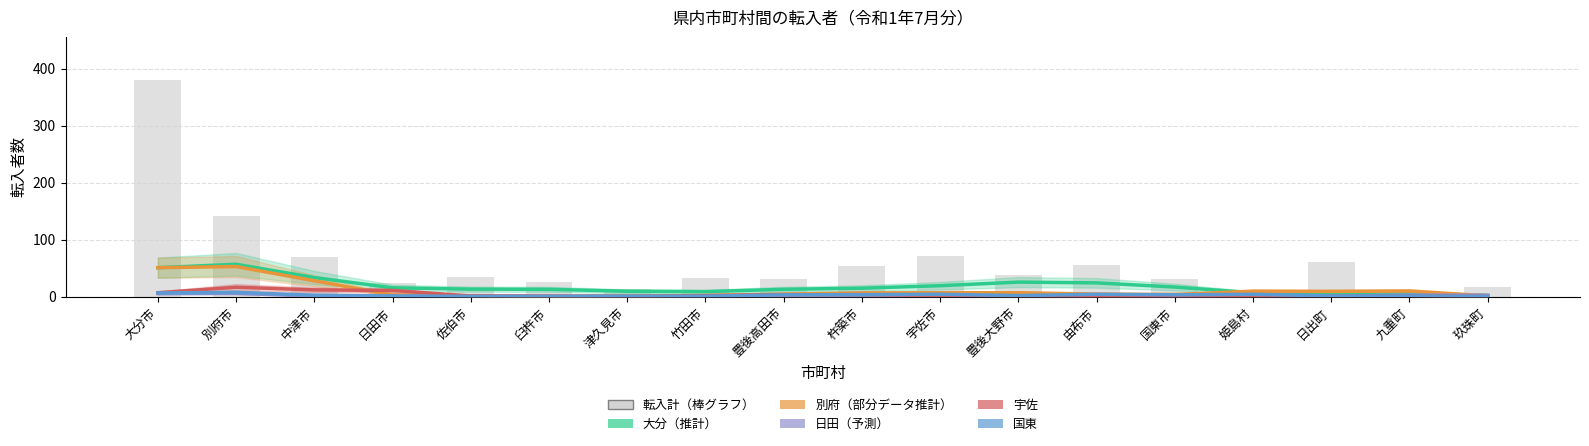

Is it true that 日田 equals 0.3 at 姫島村?

True